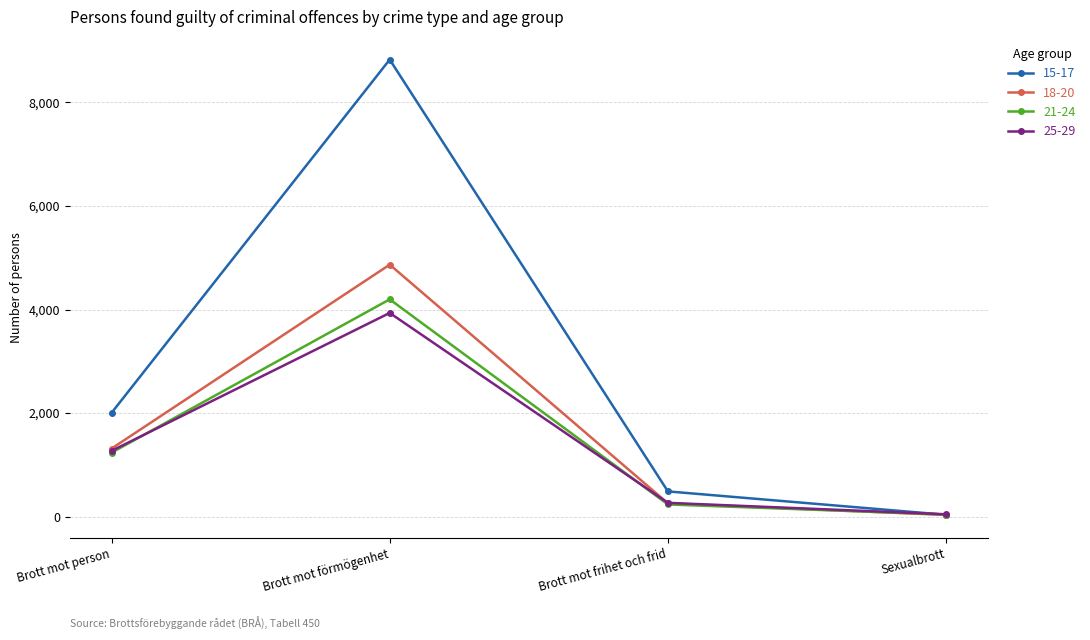

At which label does 15-17 reach its peak?

Brott mot förmögenhet